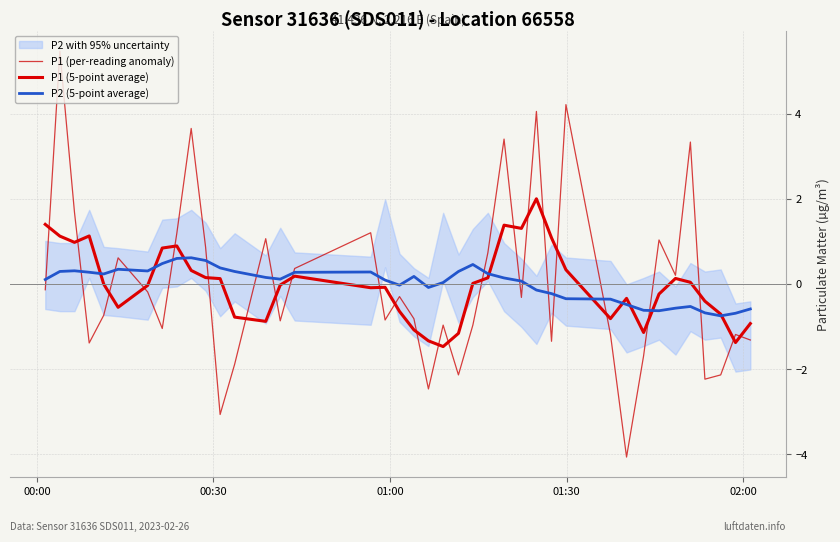

Reading left to right, list all the values displayed in this chart.

P1 (per-reading anomaly): -0.1	5.5	1.7	-1.4	-0.7	0.6	-0.2	-1.0	1.2	3.7	0.9	-3.1	-1.9	1.1	-0.9	0.4	1.2	-0.8	-0.3	-0.8	-2.5	-1.0	-2.1	-1.0	0.7	3.4	-0.3	4.1	-1.3	4.2	-1.2	-4.1	-1.7	1.0	0.2	3.3	-2.2	-2.1	-1.2	-1.3
P1 (5-point average): 1.4	1.1	1.0	1.1	0.0	-0.5	-0.0	0.8	0.9	0.3	0.2	0.1	-0.8	-0.9	-0.0	0.2	-0.1	-0.1	-0.6	-1.1	-1.3	-1.5	-1.2	0.0	0.1	1.4	1.3	2.0	1.1	0.3	-0.8	-0.3	-1.1	-0.2	0.1	0.0	-0.4	-0.7	-1.4	-0.9
P2 (5-point average): 0.1	0.3	0.3	0.3	0.2	0.4	0.3	0.5	0.6	0.6	0.6	0.4	0.3	0.2	0.1	0.3	0.3	0.1	-0.0	0.2	-0.1	0.0	0.3	0.5	0.2	0.1	0.1	-0.1	-0.2	-0.3	-0.4	-0.5	-0.6	-0.6	-0.6	-0.5	-0.7	-0.7	-0.7	-0.6